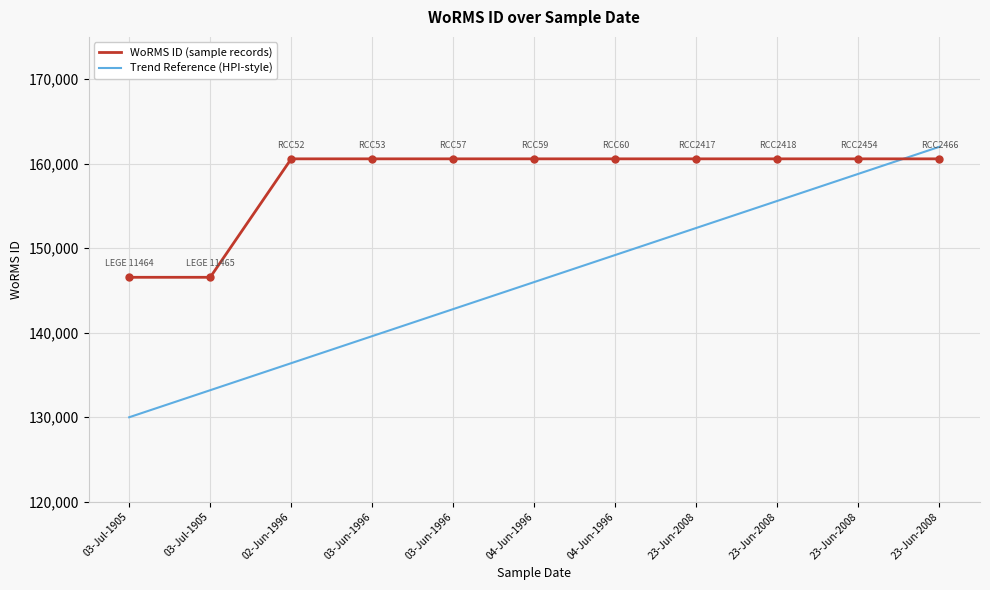

Between 04-Jun-1996 and 03-Jul-1905, which is larger?

04-Jun-1996